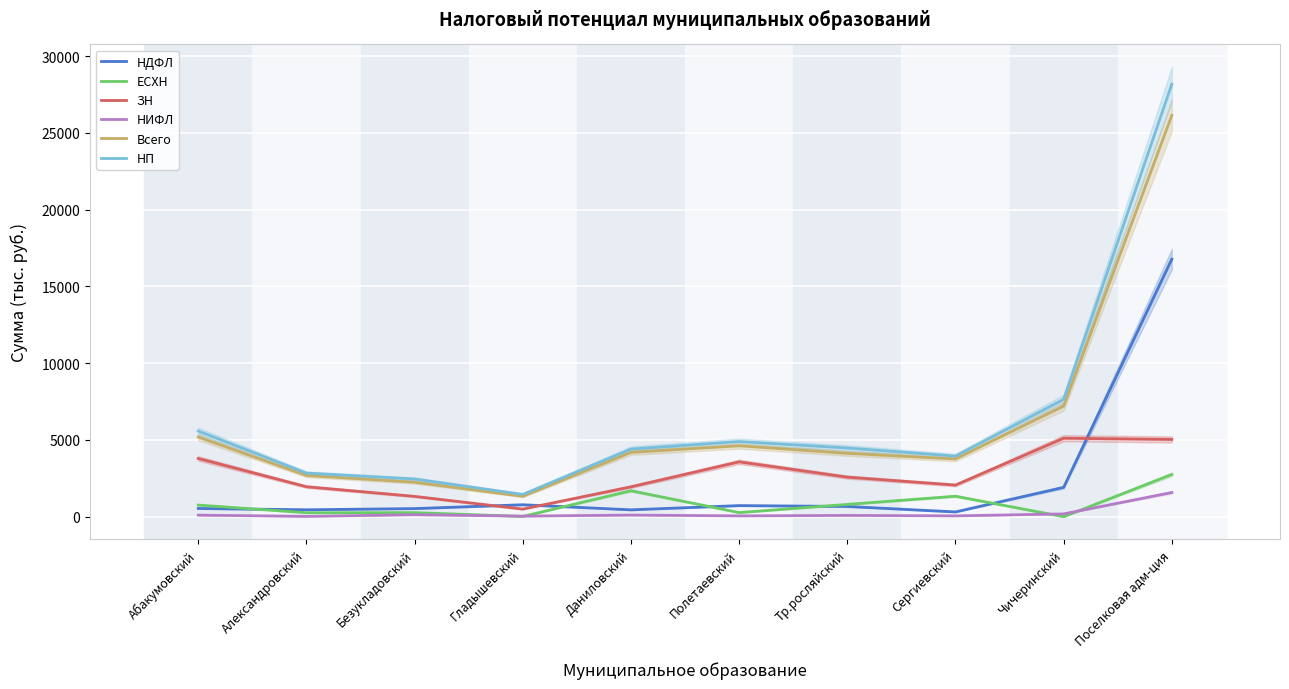

The value of НДФЛ at Безукладовский is 528.0. True or false?

True